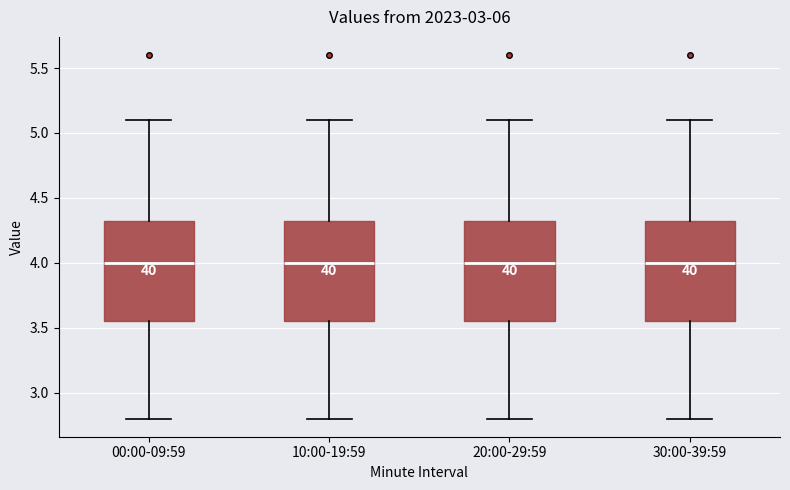

Reading left to right, read every box against the y-axis: the position of its median line, the range the box covers, and the ends of its whiskers. The values are not printed on the chart, so give them approximately, as read against the axis.

00:00-09:59: median 4.00, box 3.55 to 4.35, whiskers 2.80 to 5.10
10:00-19:59: median 4.00, box 3.55 to 4.35, whiskers 2.80 to 5.10
20:00-29:59: median 4.00, box 3.55 to 4.35, whiskers 2.80 to 5.10
30:00-39:59: median 4.00, box 3.55 to 4.35, whiskers 2.80 to 5.10